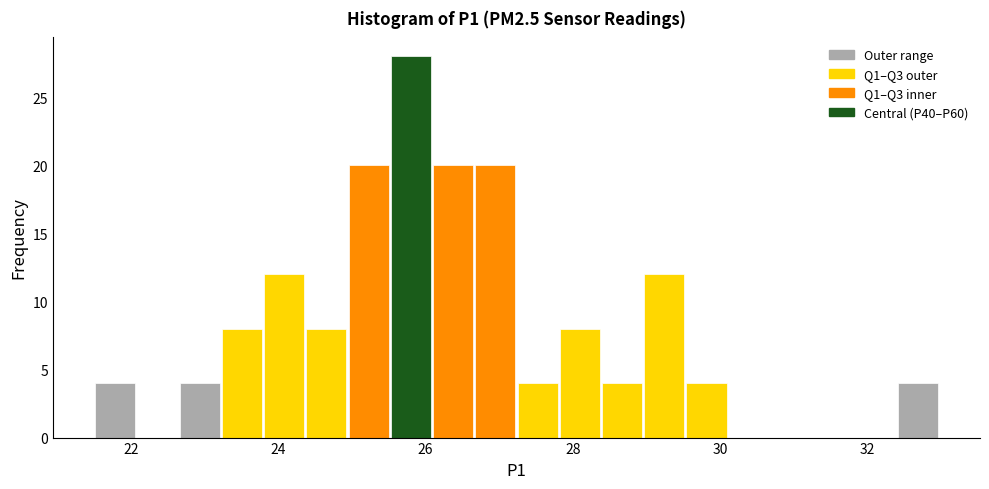

Read against the x-axis, roughly where is the centre of the tallest bar?

25.8